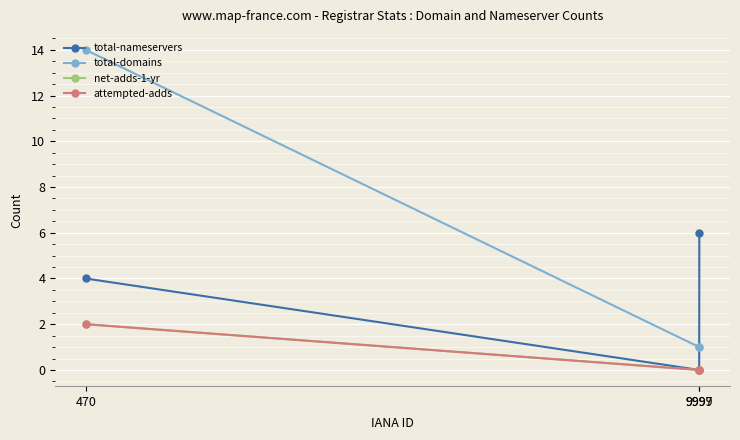

Does the chart have visible grid lines?

Yes